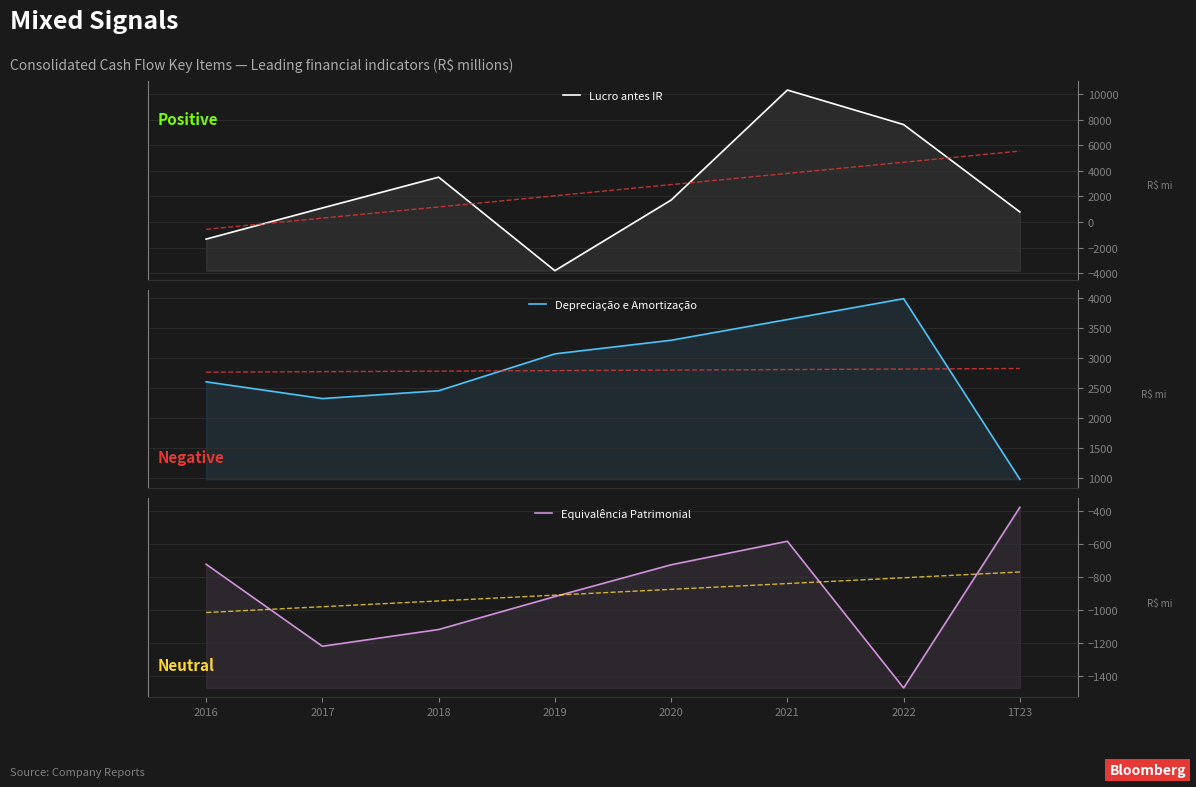

How many data points in Lucro antes IR are less than 1713?

4